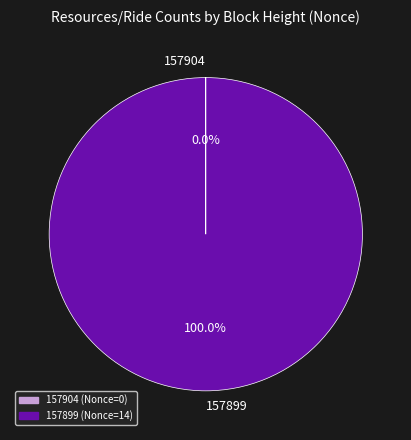

Does 157899 represent more than half of the total?

Yes